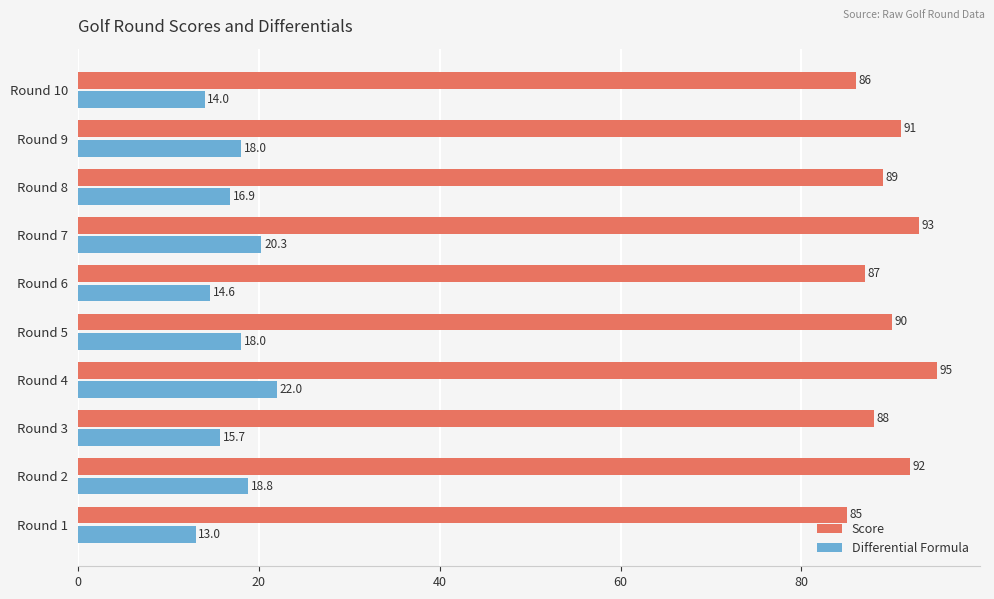

At which category does the chart reach its peak across all series?

Round 4